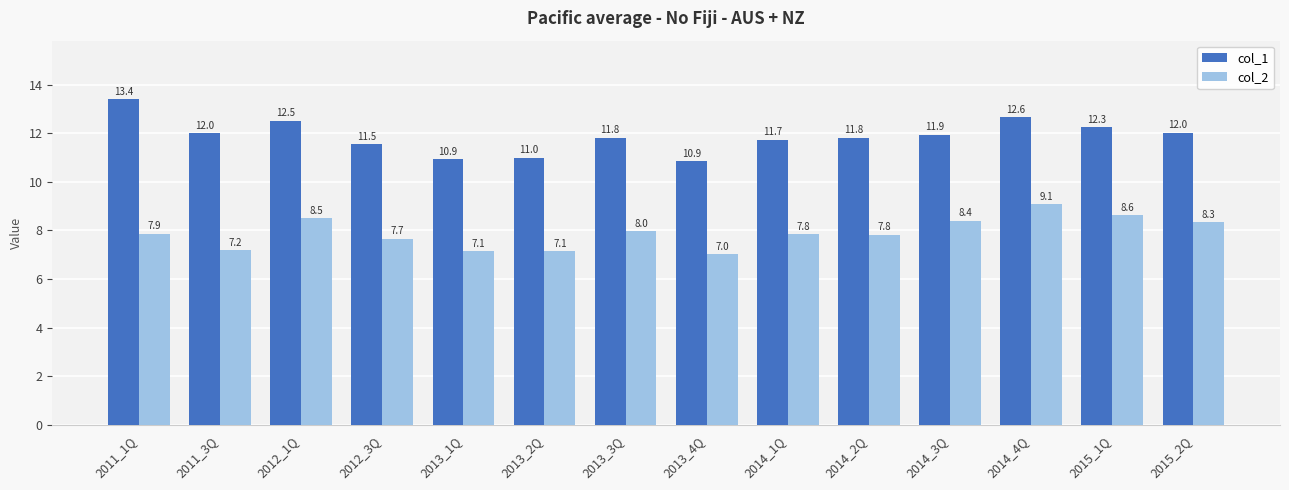

What is the sum of the col_2 values at 2013_3Q and 2012_1Q?

16.5